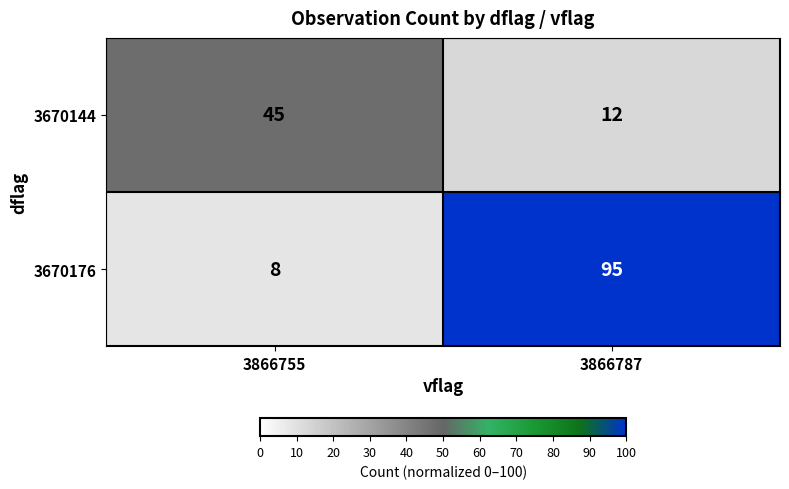

How many series are shown in this chart?

2